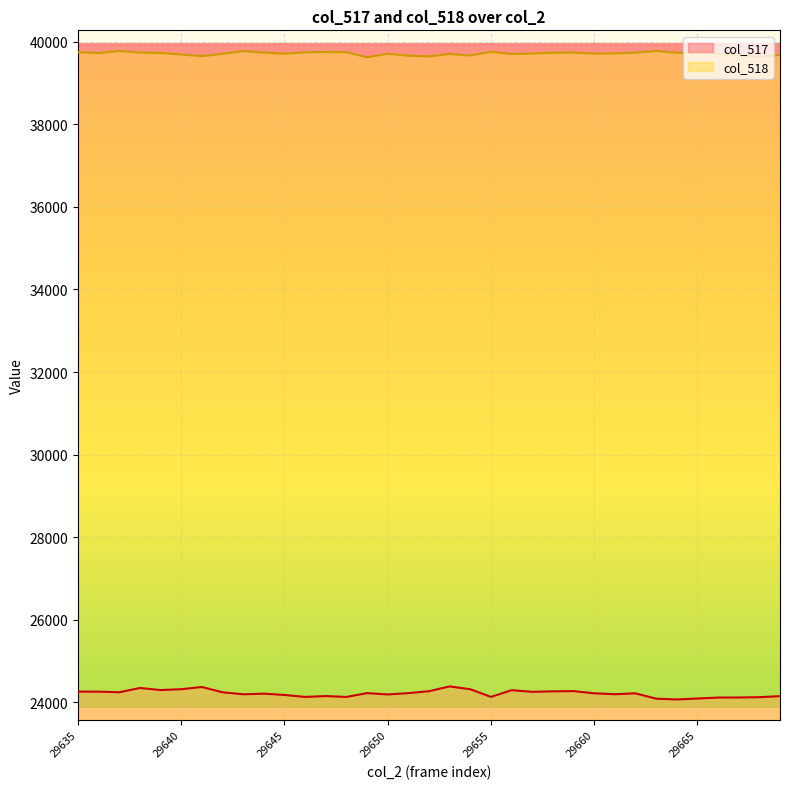

At which label does col_518 reach its minimum?

29649